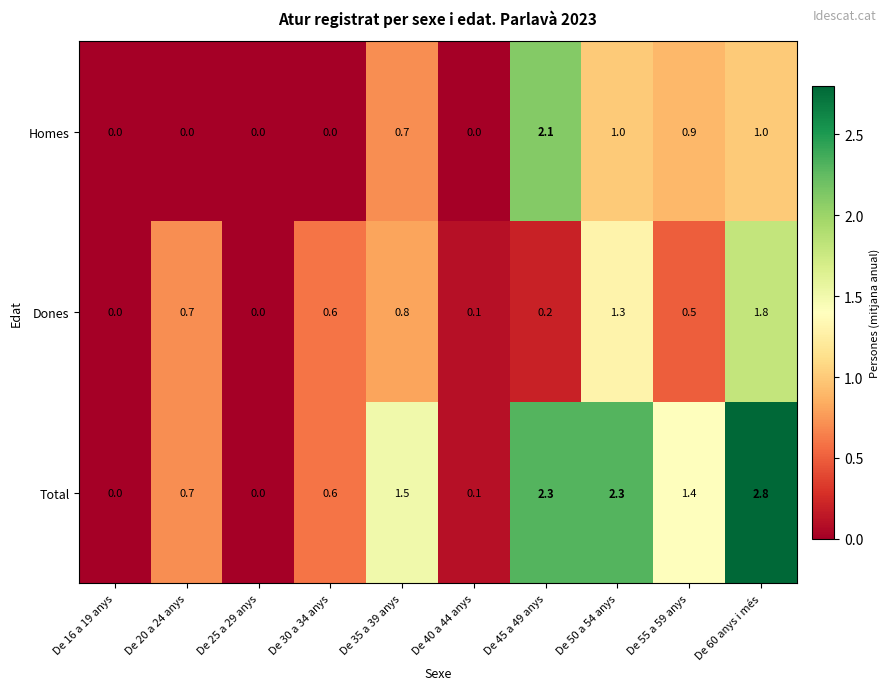

What is the maximum value for Total?

2.8